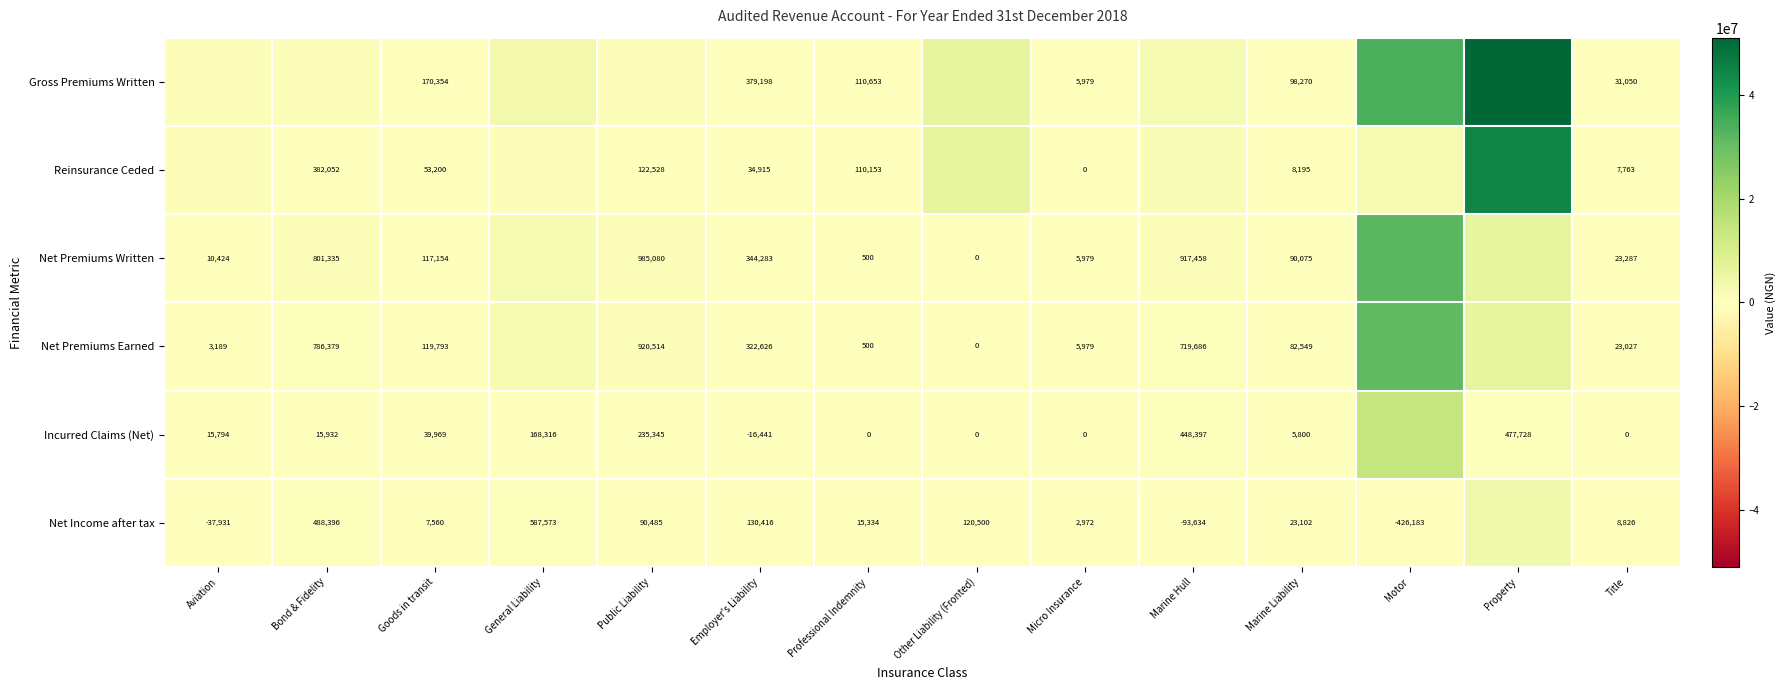

Is the value of Incurred Claims (Net) at Goods in transit greater than the value of Net Premiums Written at Public Liability?

No